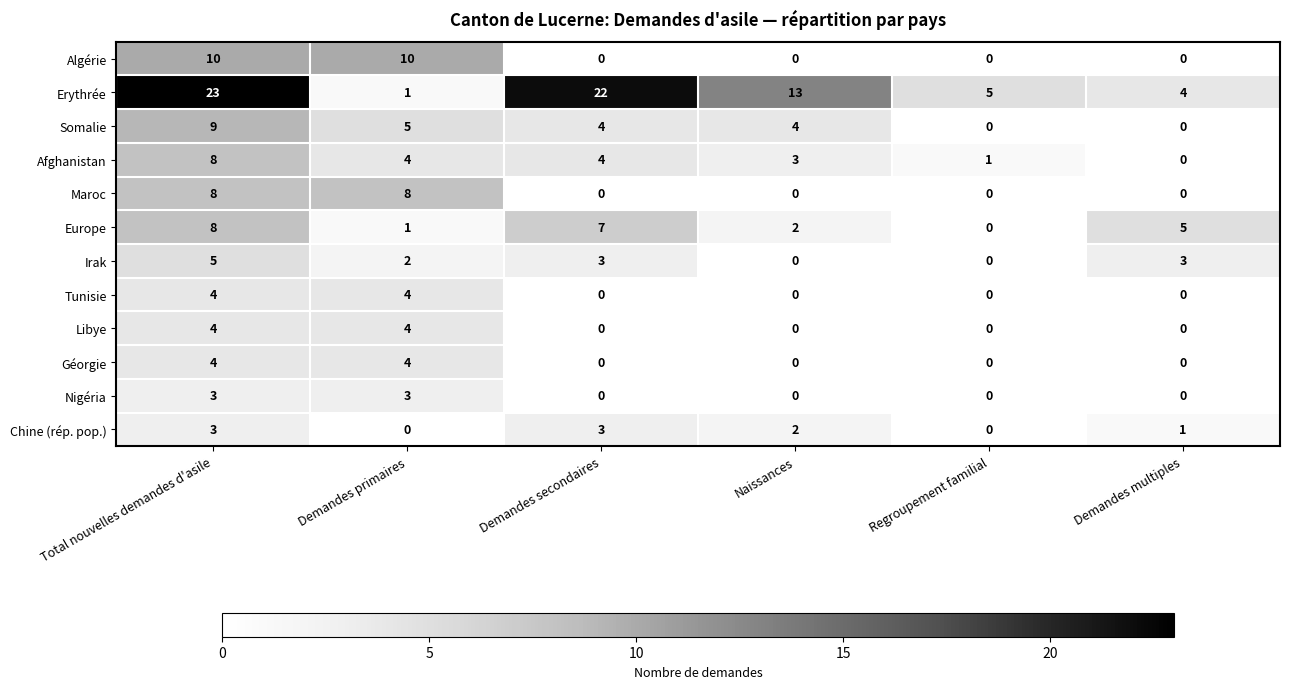

At which label does Erythrée first exceed 13?

Total nouvelles demandes d'asile